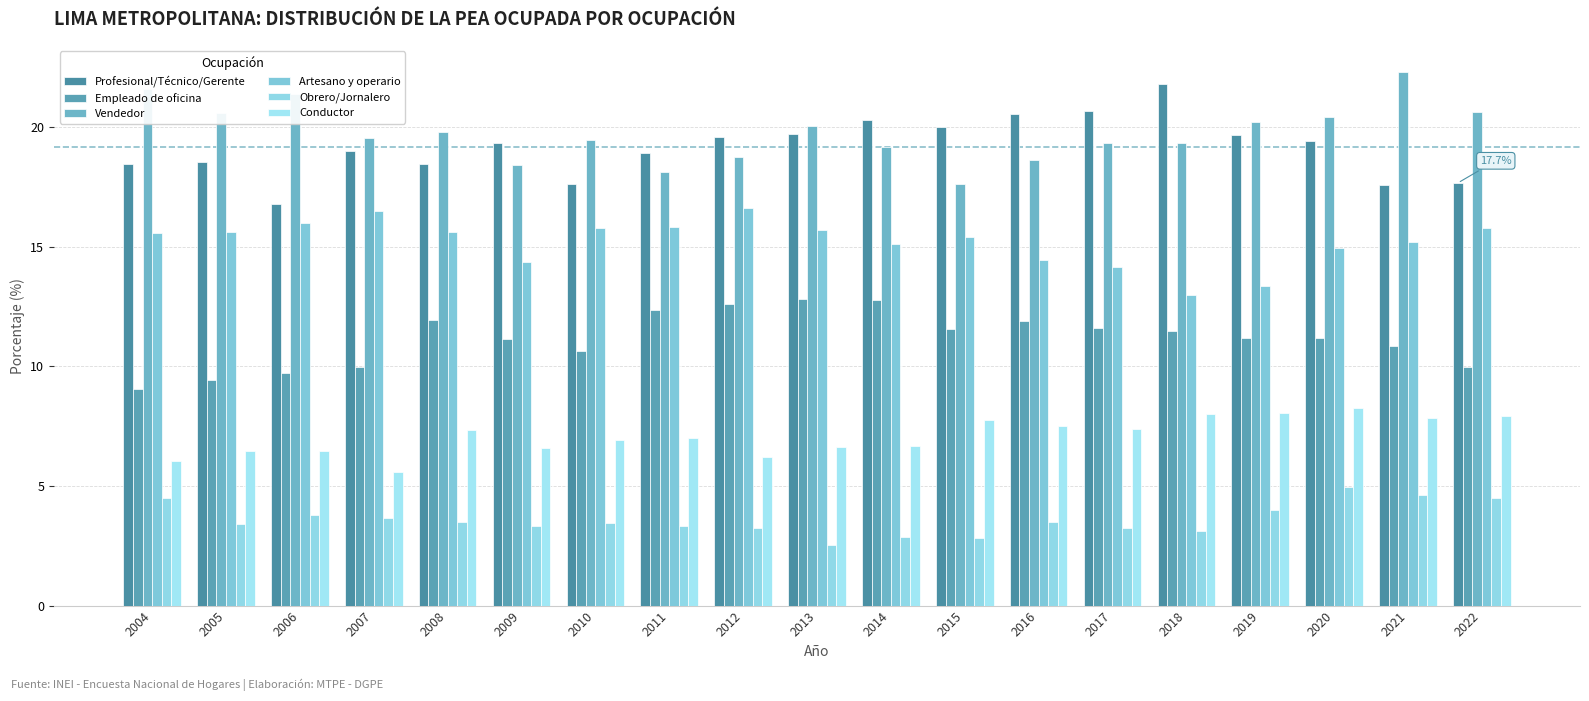

What value does the Profesional/Técnico/Gerente series have at 2007?

19.0